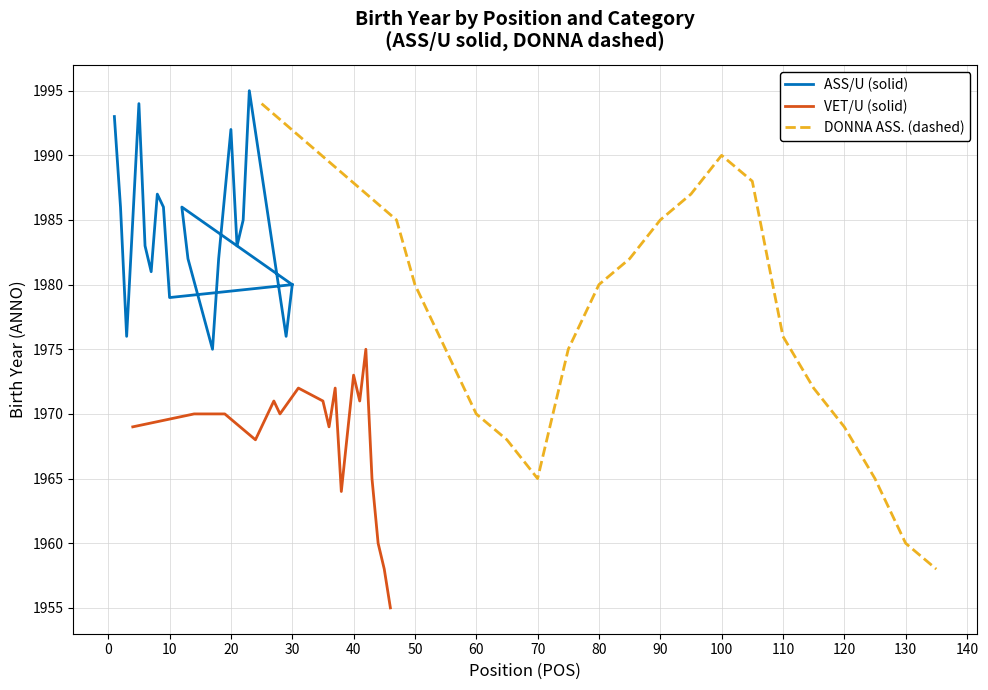

True or false: ASS/U (solid) and VET/U (solid) cross at least once.

False